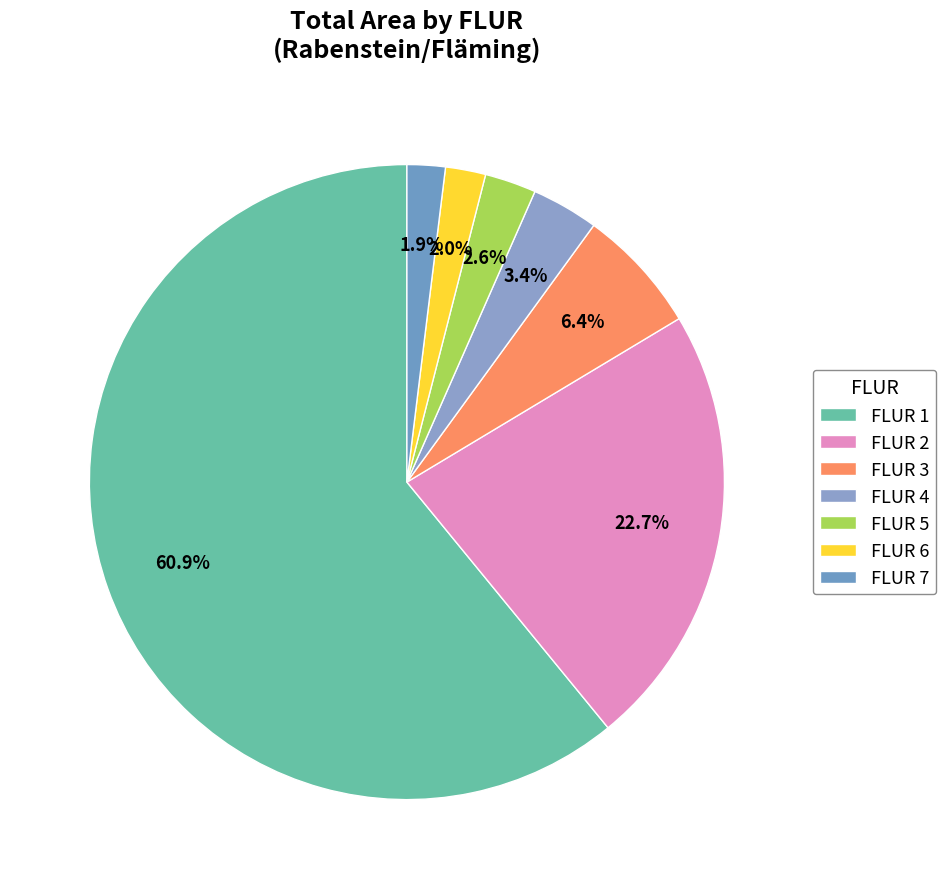

To the nearest percent, what is the average slice percentage?

14%